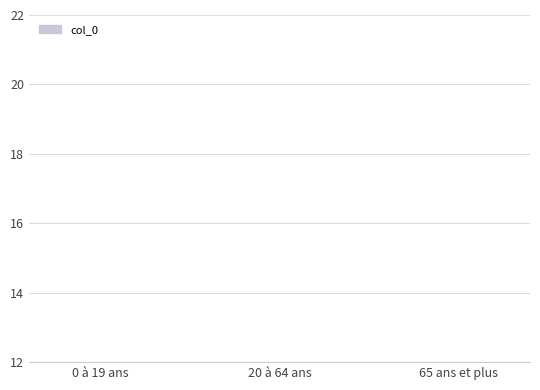

What is the greatest value displayed?

2